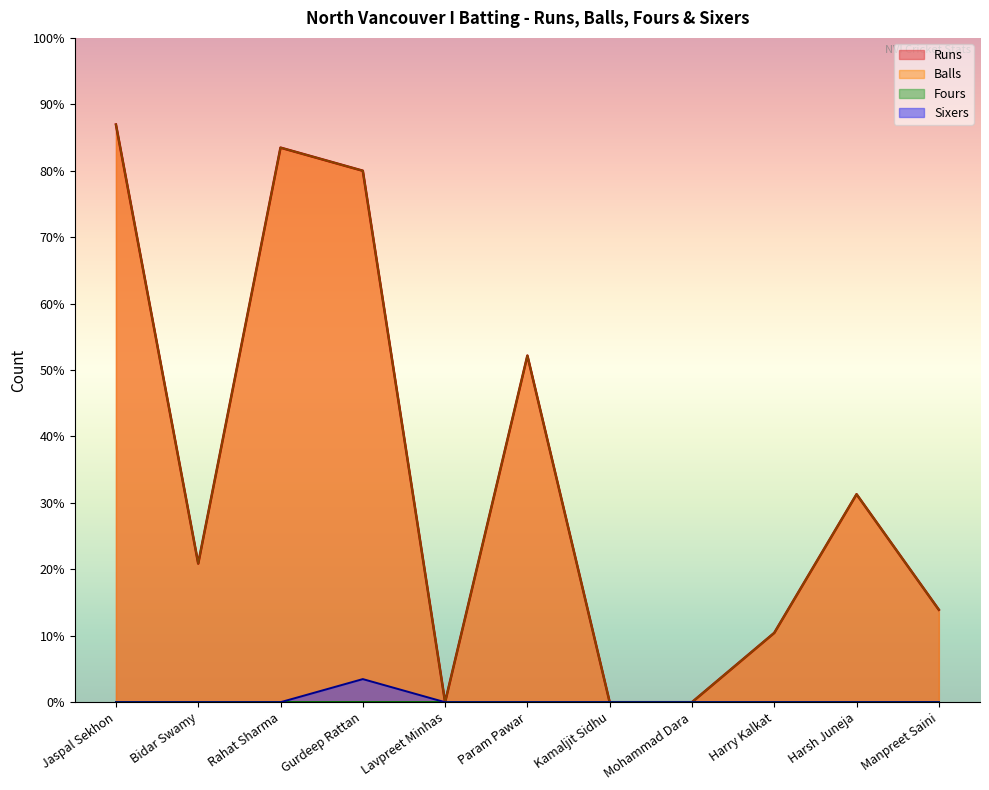

How many categories are shown in the chart?

11